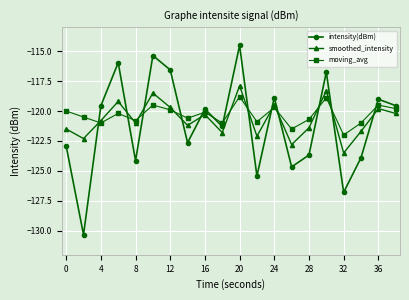

What is the value of the intensity(dBm) point at the 4th from the left?

-116.0